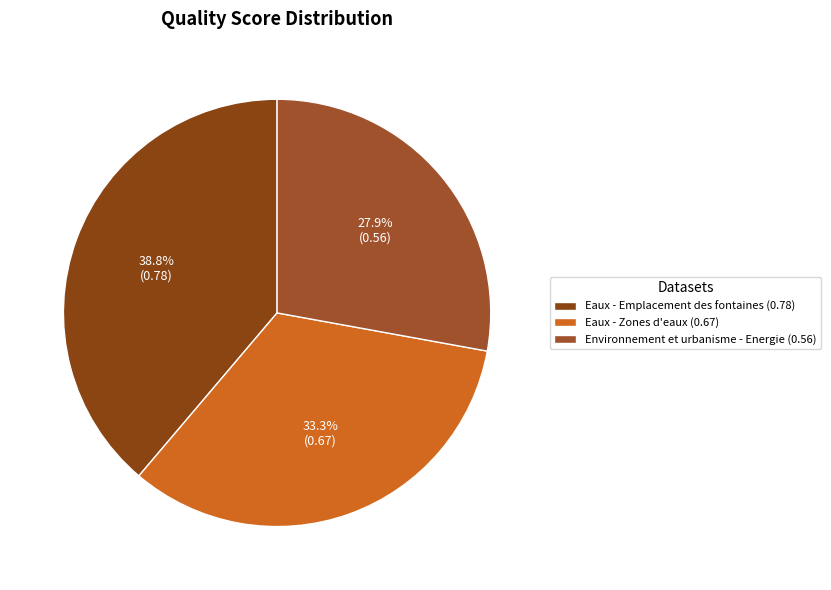

To the nearest percent, what is the difference between the Eaux - Zones d'eaux and Environnement et urbanisme - Energie slice percentages?

5%